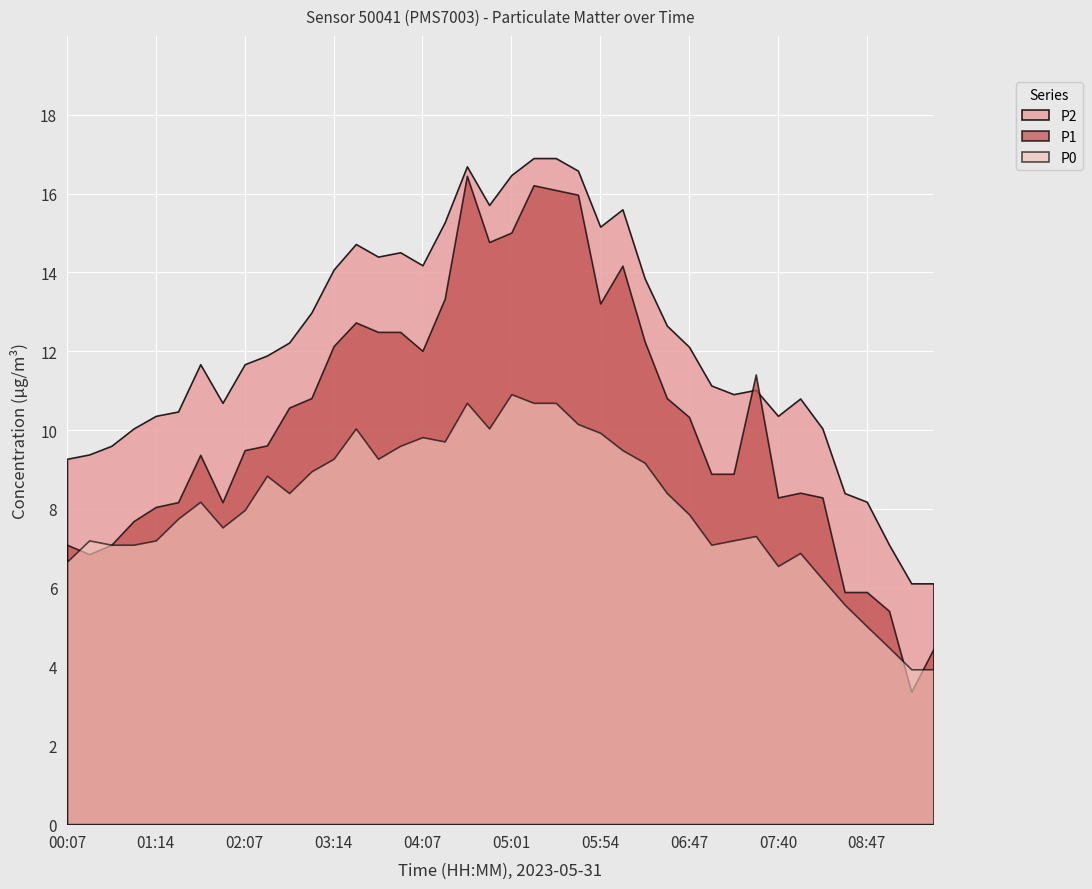

How many values in the P0 series are below 8?

20